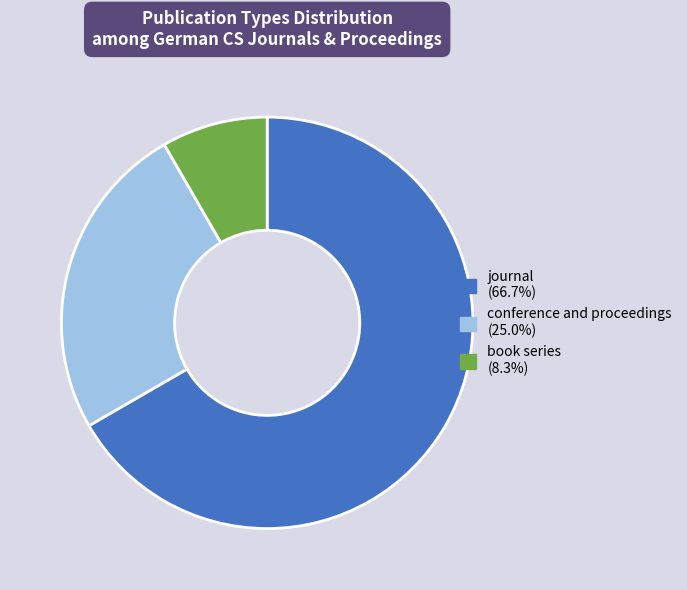

Which slice is the largest?

journal